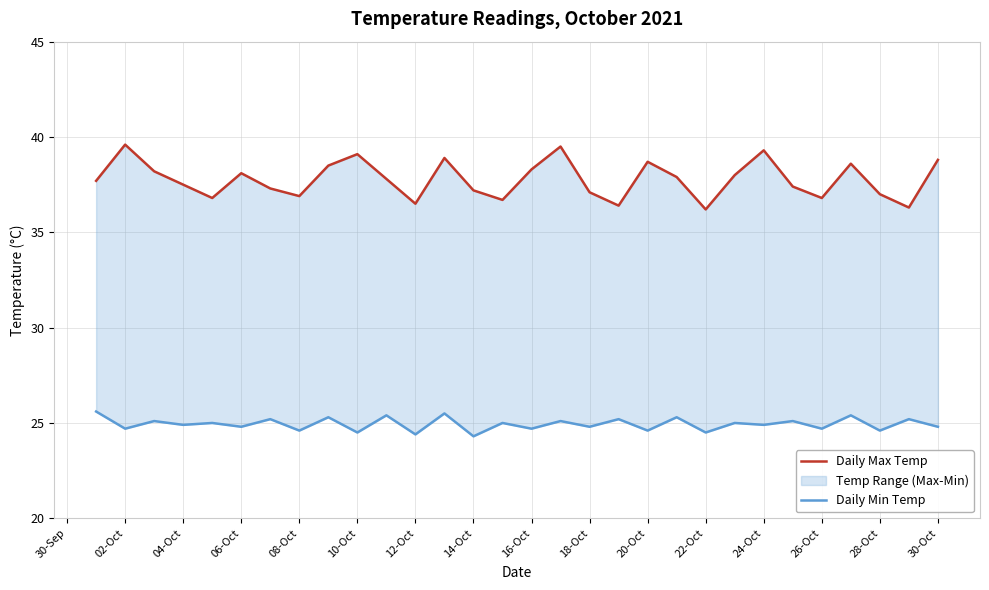

Is this an area chart (filled region under the line)?

No